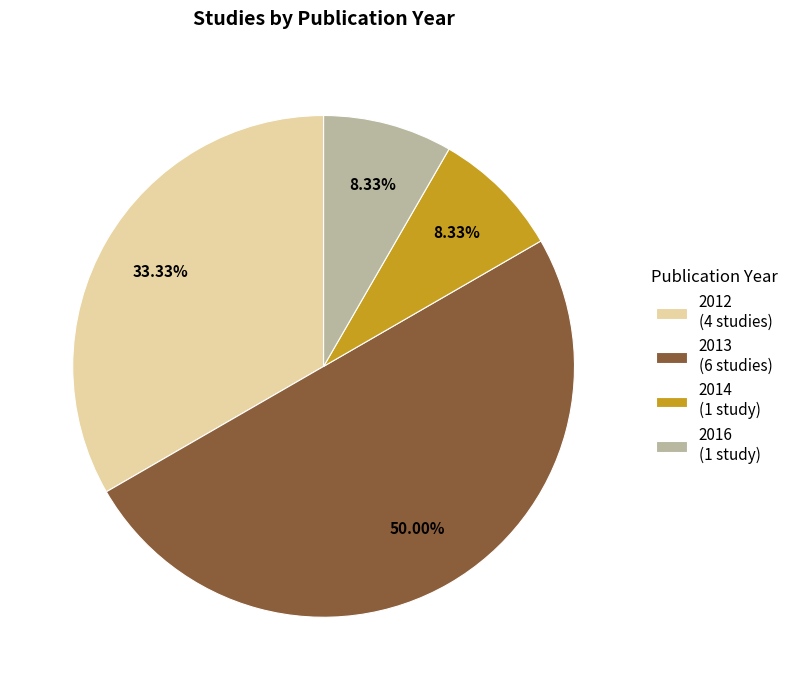

Which has a higher value, 2012 (4 studies) or 2013 (6 studies)?

2013 (6 studies)